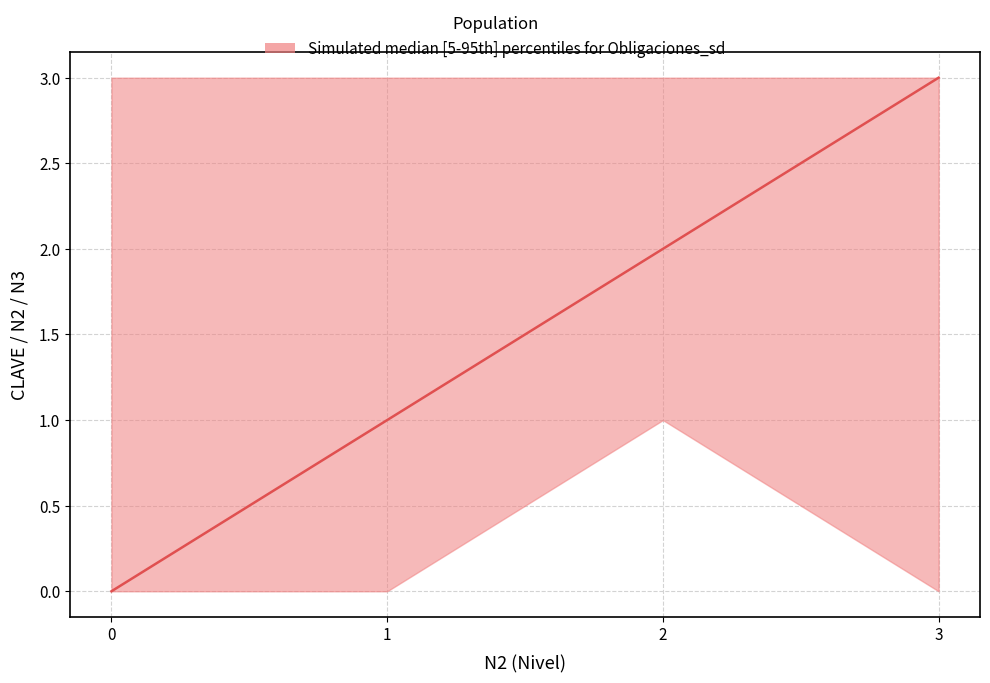

The N2 series shows 0 at 1. True or false?

True